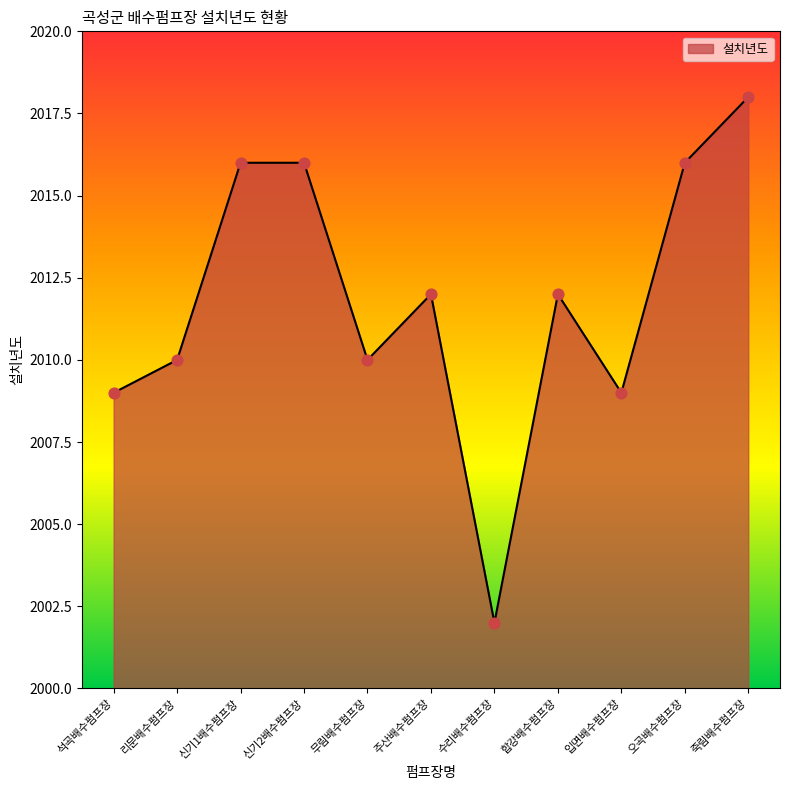

What is the ratio of the value at 신기2배수펌프장 to the value at 신기1배수펌프장?

1.0